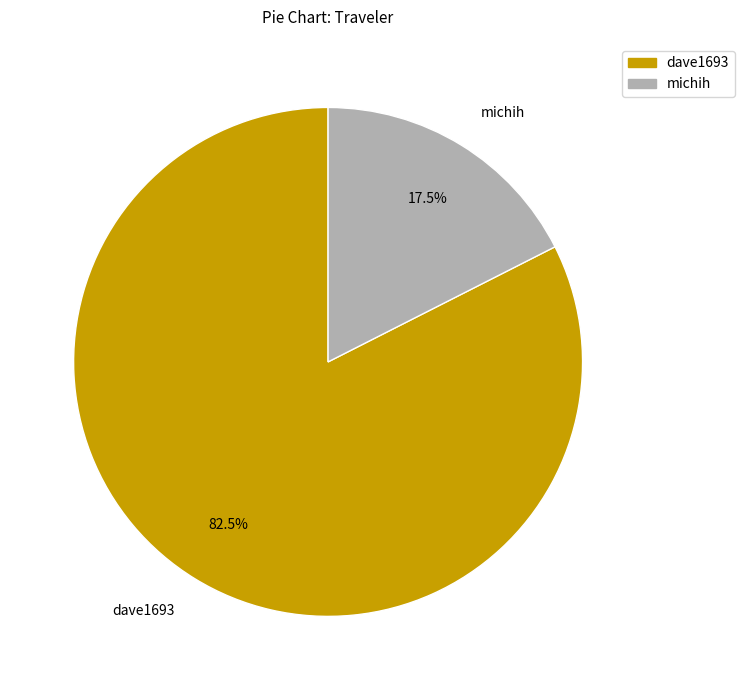

What portion of the pie excludes michih?

82.5%